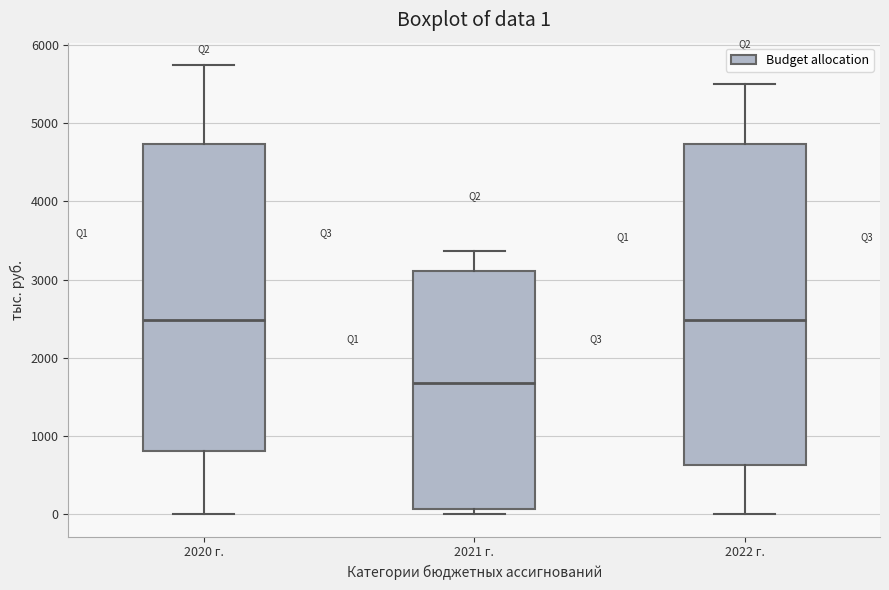

Which box's median line is the lowest?

2021 г.